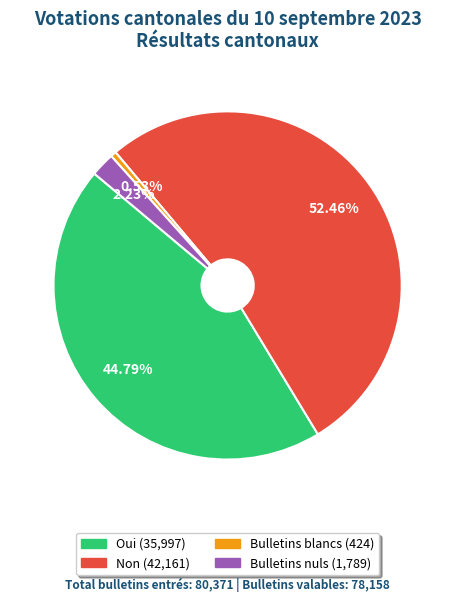

True or false: Oui accounts for 50% of the total.

False